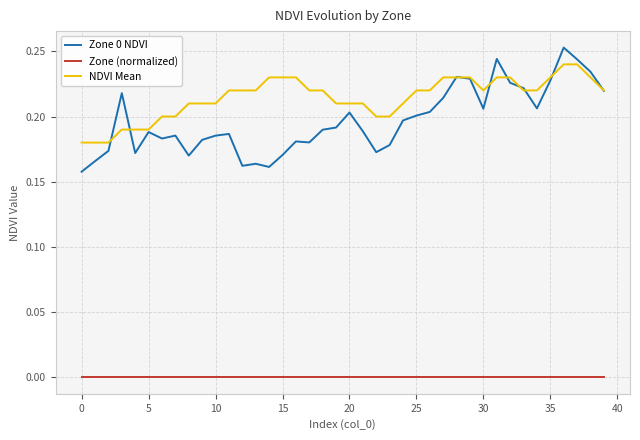

Which series has the largest range (max minus min)?

Zone 0 NDVI